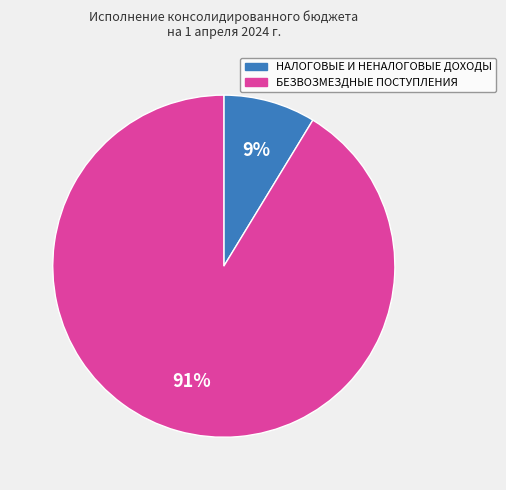

Is the sum of НАЛОГОВЫЕ И НЕНАЛОГОВЫЕ ДОХОДЫ and БЕЗВОЗМЕЗДНЫЕ ПОСТУПЛЕНИЯ greater than half?

Yes